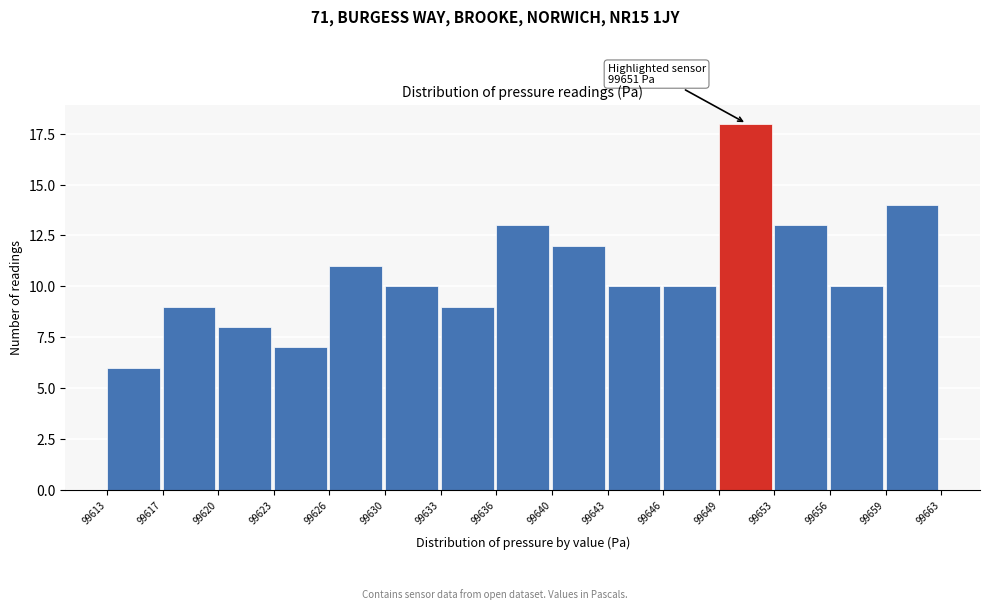

Reading left to right, list all the values displayed in this chart.

99613=6	99617=9	99620=8	99623=7	99626=11	99630=10	99633=9	99636=13	99640=12	99643=10	99646=10	99649=18	99653=13	99656=10	99659=14